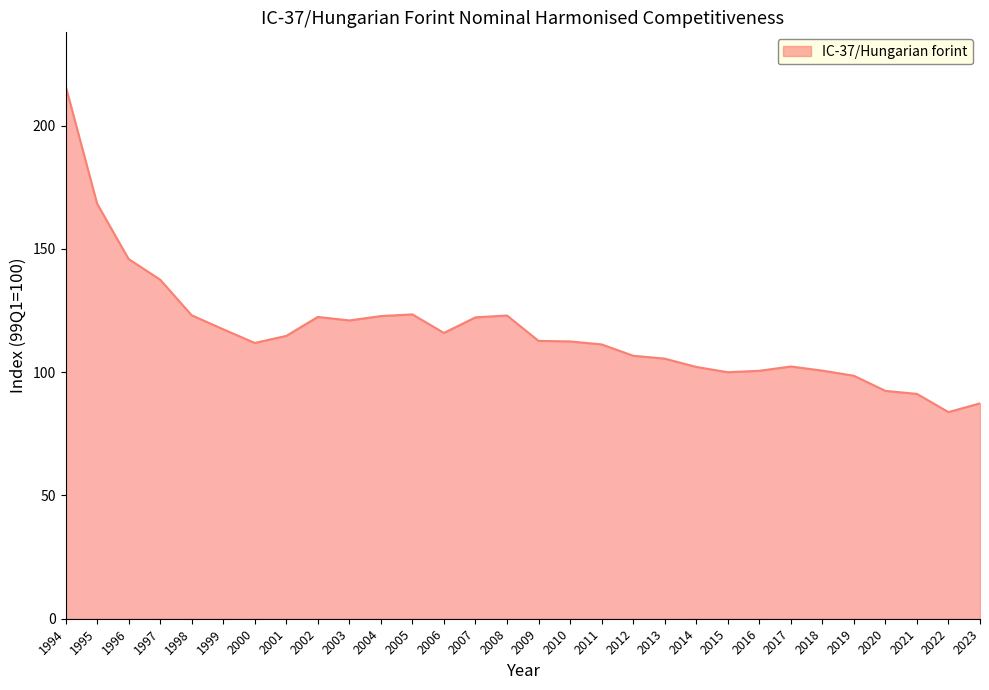

What is the change in value from 1996 to 2007?

-23.7